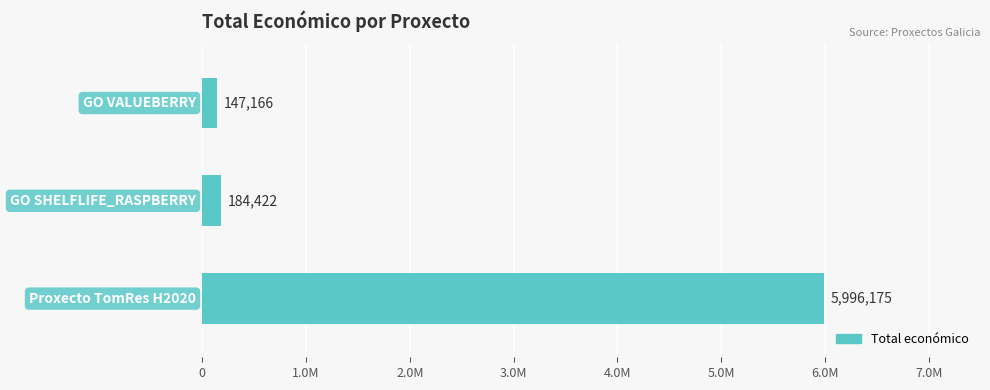

What is the sum of all values?

6327763